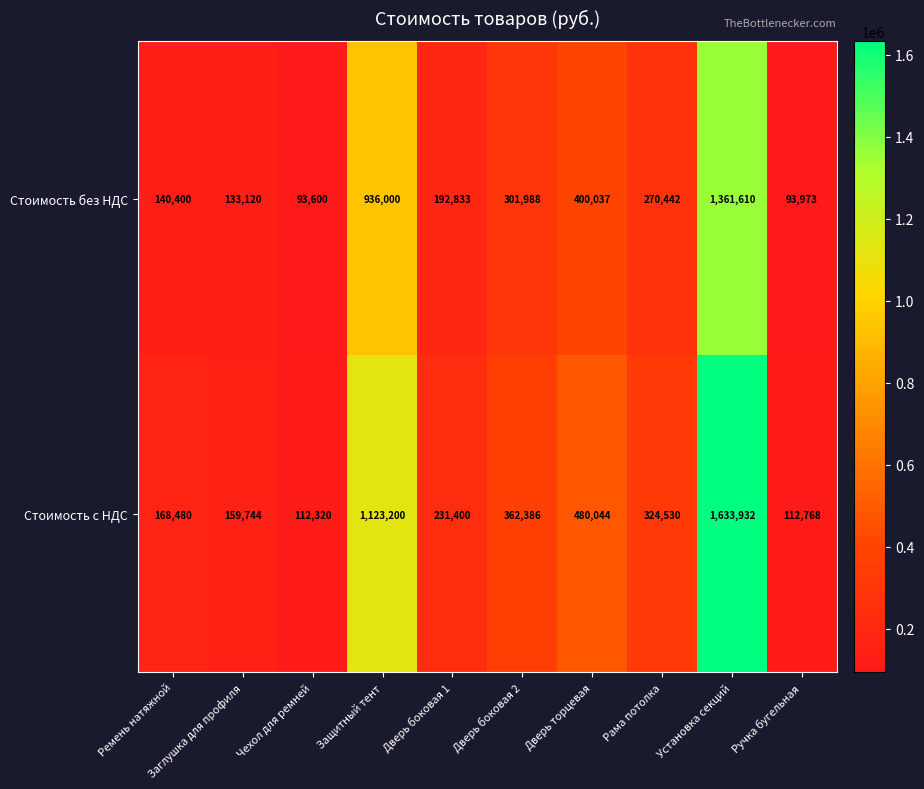

List the series in order of their peak value, highest first.

Стоимость с НДС, Стоимость без НДС